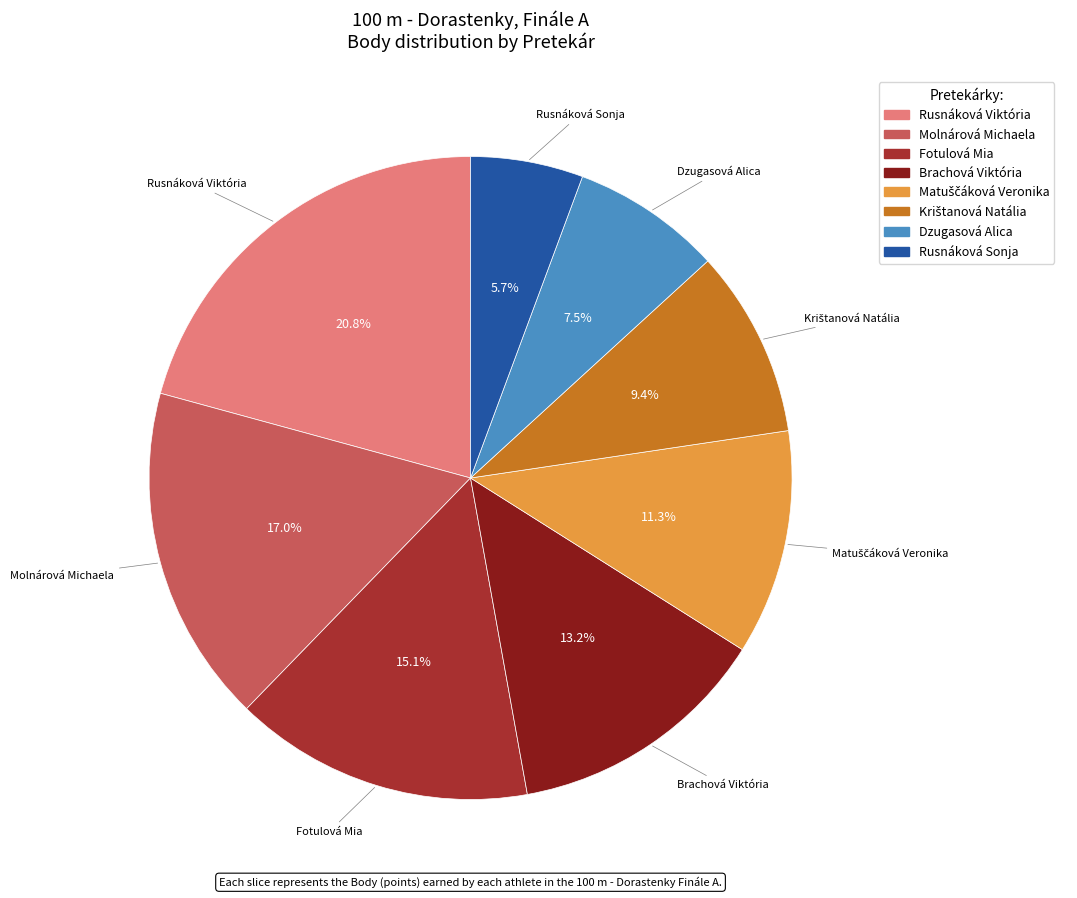

How much of the chart is everything except Fotulová Mia?

84.9%